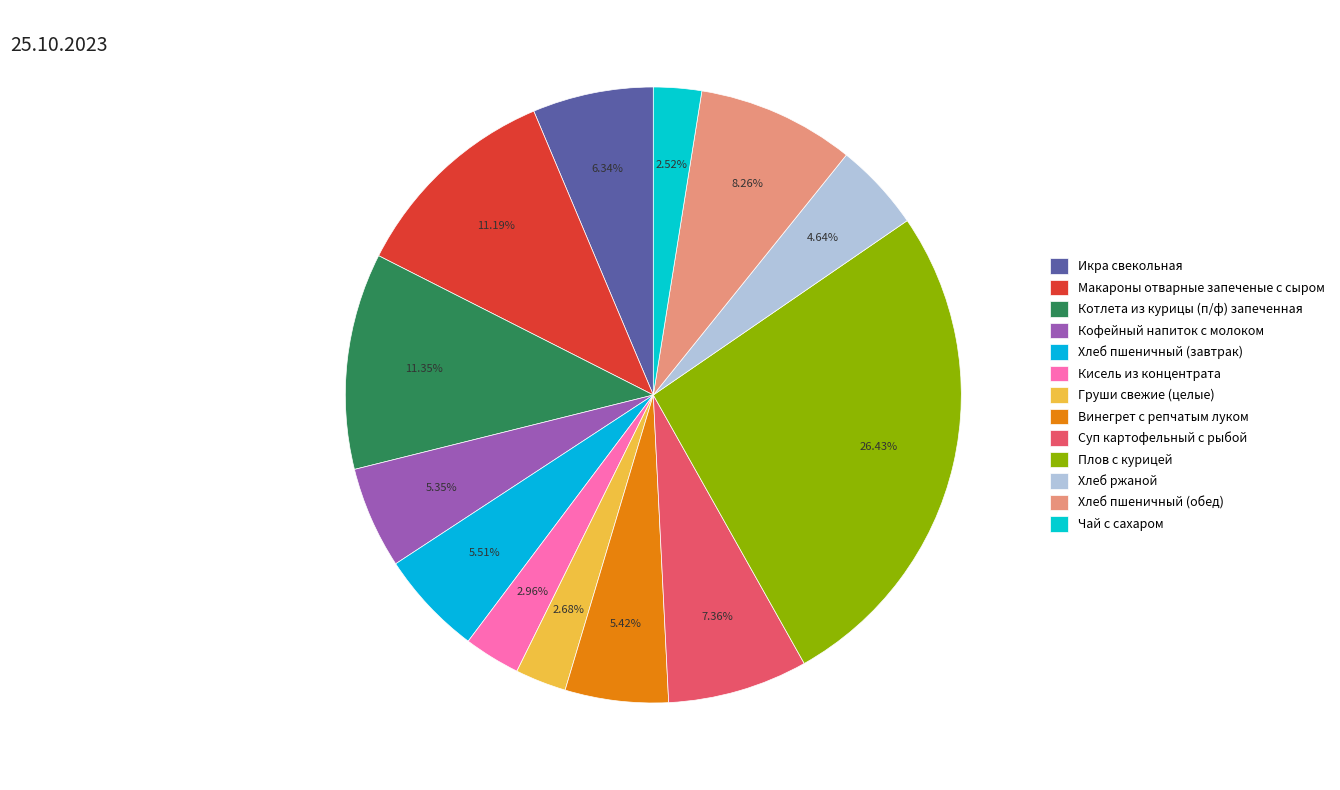

Is there any slice that represents more than half of the pie?

No